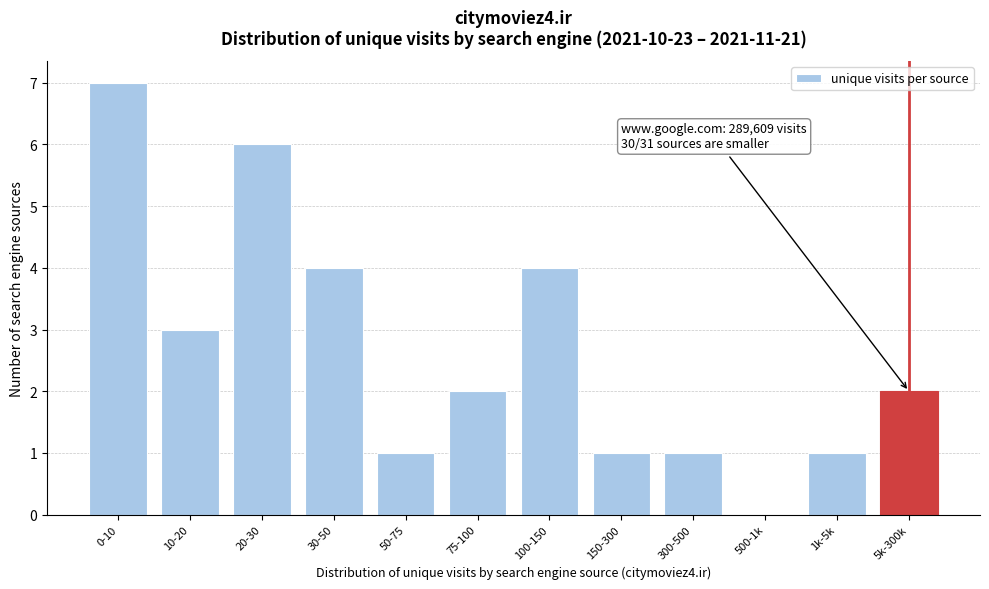

Reading left to right, list all the values displayed in this chart.

0-10=7	10-20=3	20-30=6	30-50=4	50-75=1	75-100=2	100-150=4	150-300=1	300-500=1	500-1k=0	1k-5k=1	5k-300k=2